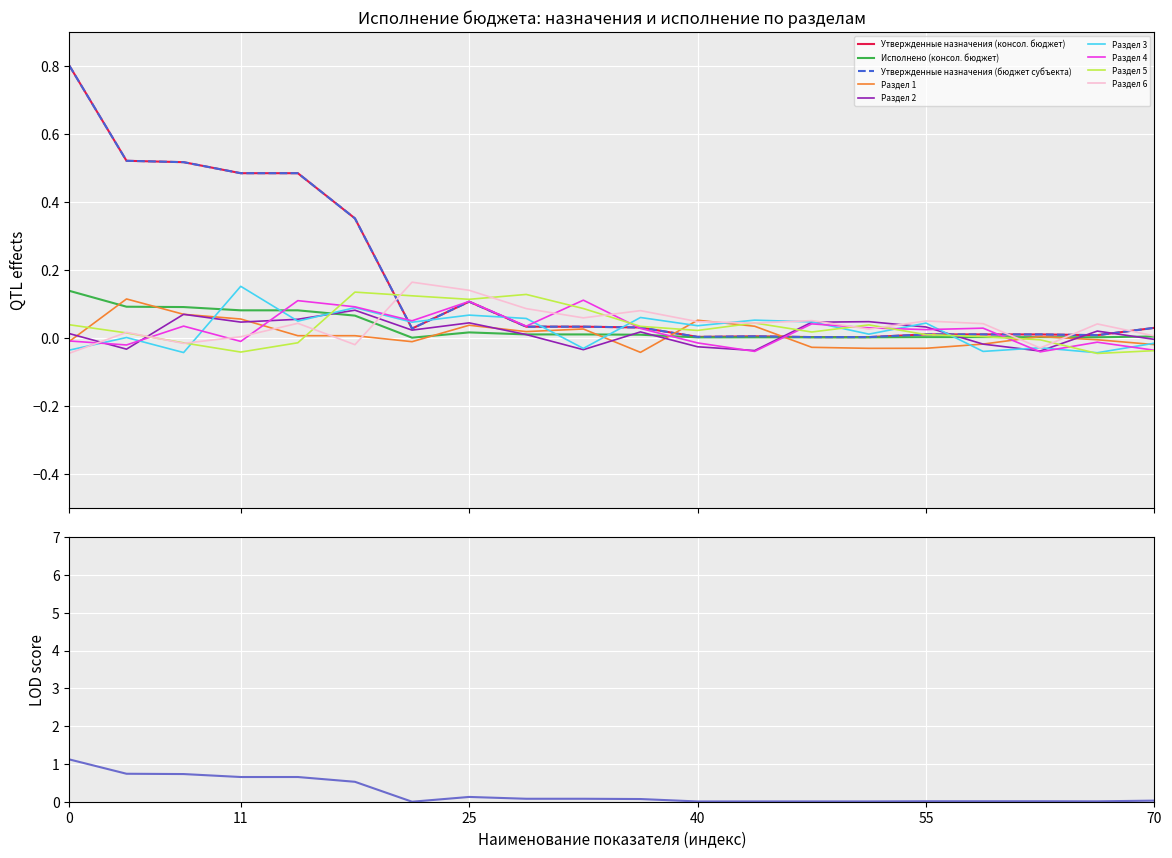

True or false: Утвержденные назначения (бюджет субъекта) has a value of 0.5 at Расходы на выплаты персоналу государственных.

True